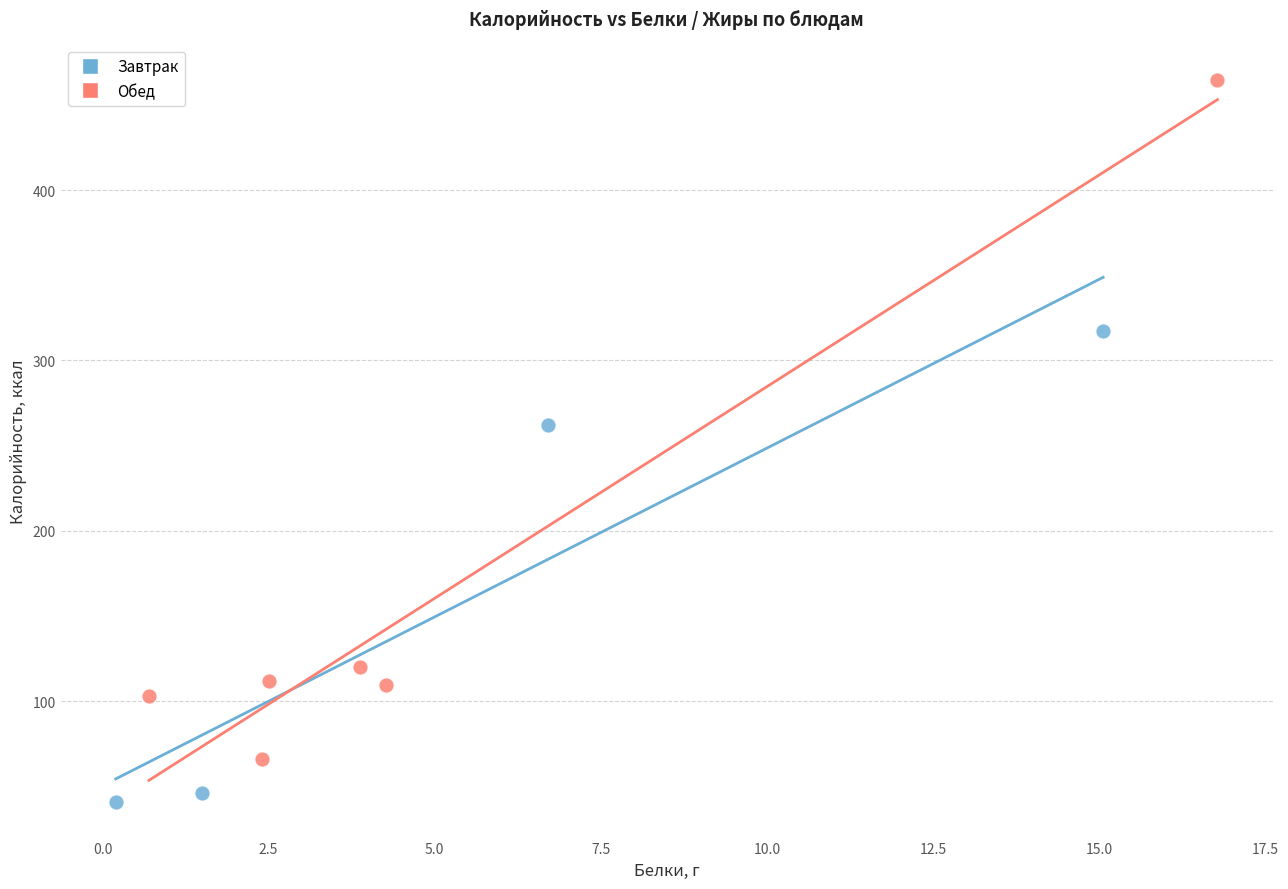

Which series has the widest spread of Y values?

Обед